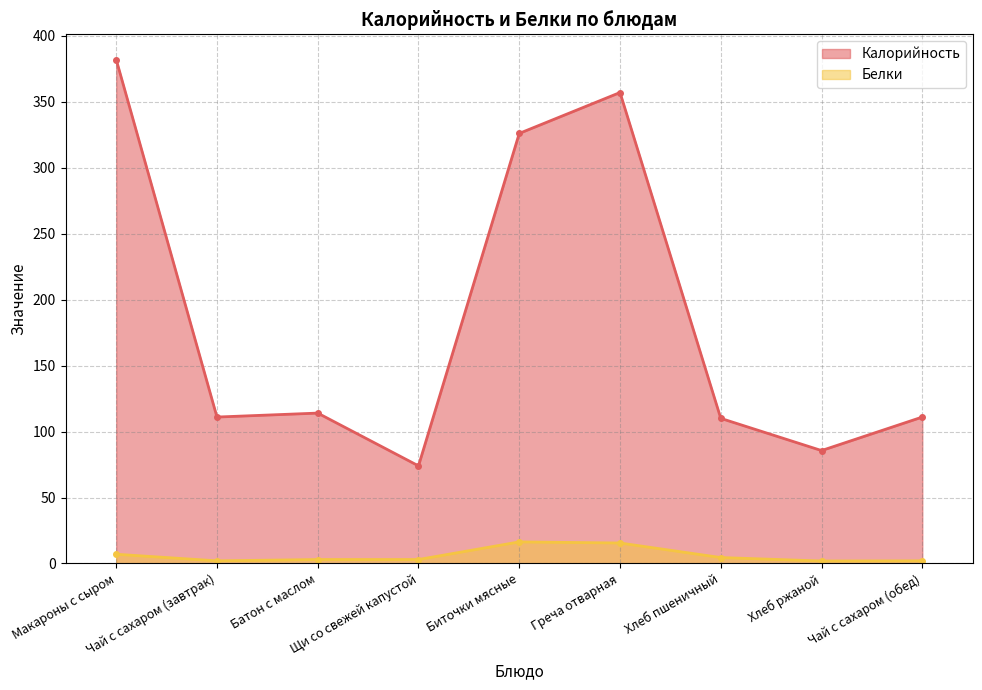

How many interior local peaks does the Калорийность series have?

2